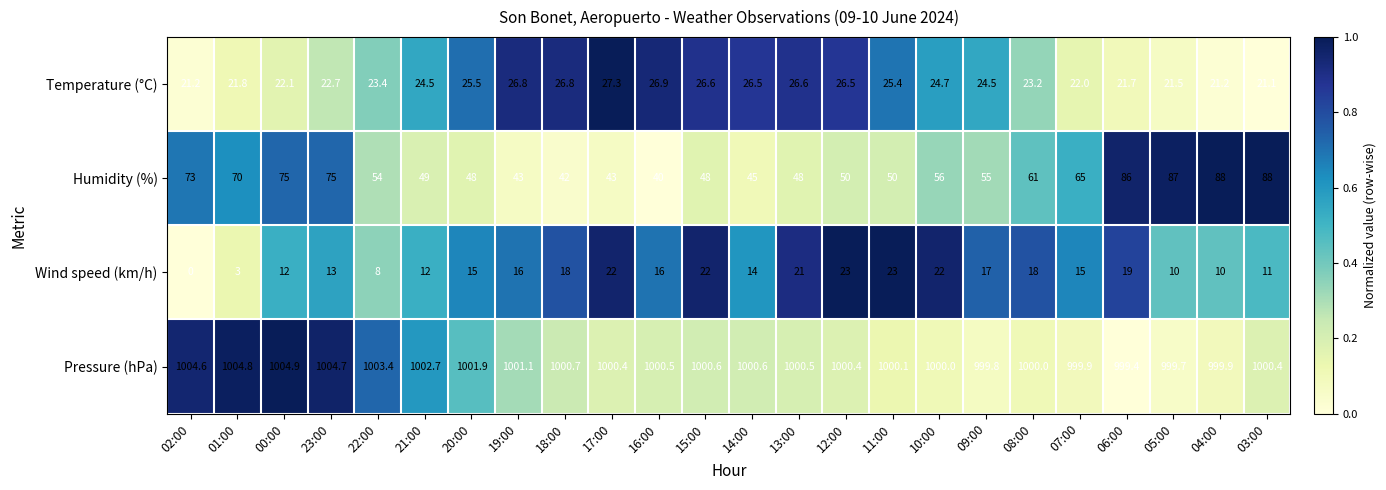

Which series has the largest total across all categories?

Pressure (hPa)